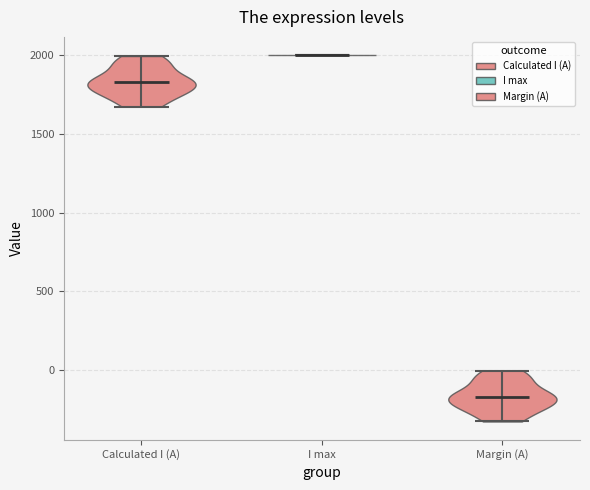

What is the highest point the violin for Calculated I (A) reaches on the y-axis? The values are not printed on the chart, so give them approximately, as read against the axis.

2000